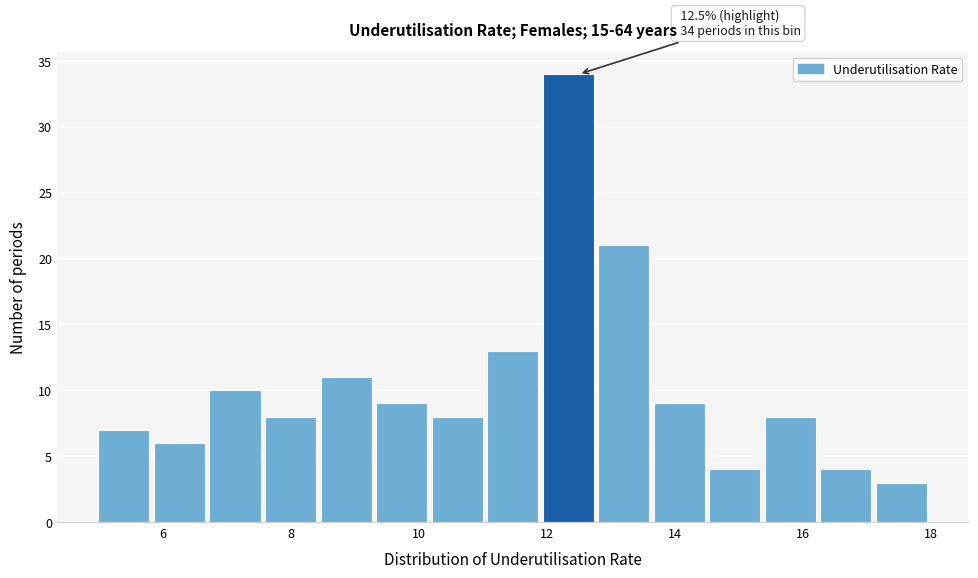

Which range on the x-axis has the tallest bar?

12.0 to 12.8